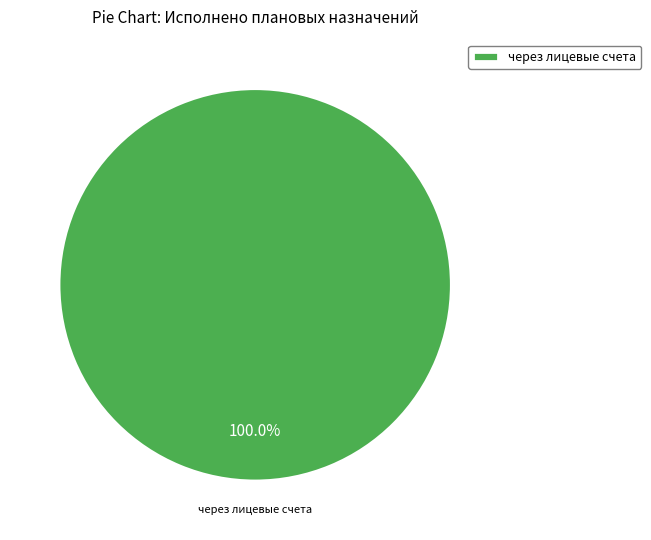

The через лицевые счета slice represents 100% of the pie. True or false?

True